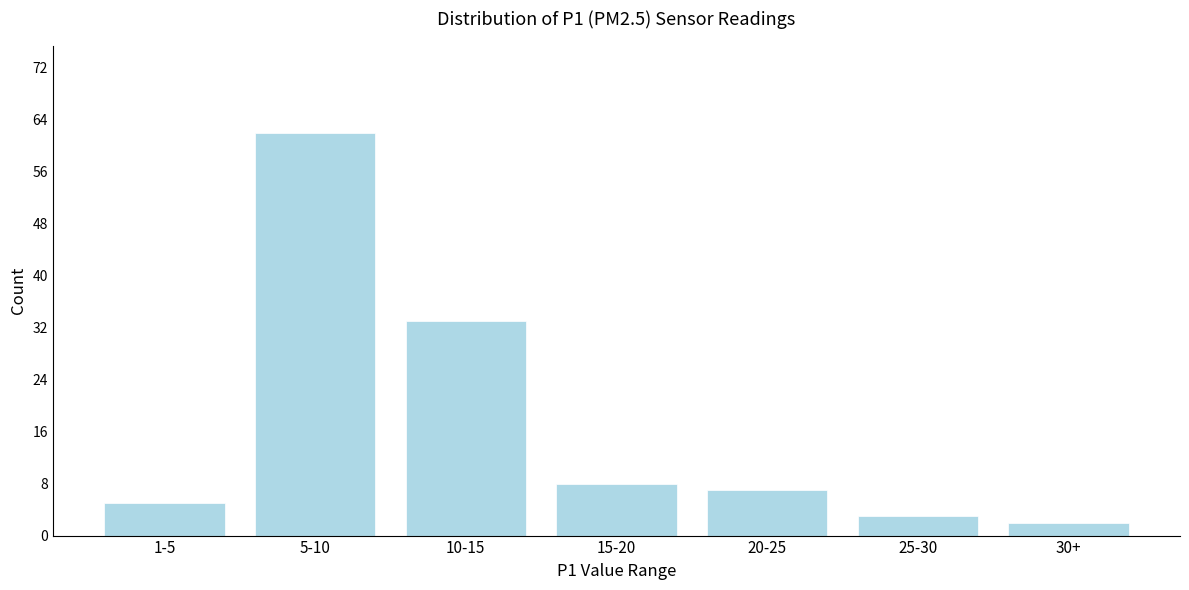

Reading left to right, transcribe all the data shown in this chart.

1-5=5	5-10=62	10-15=33	15-20=8	20-25=7	25-30=3	30+=2